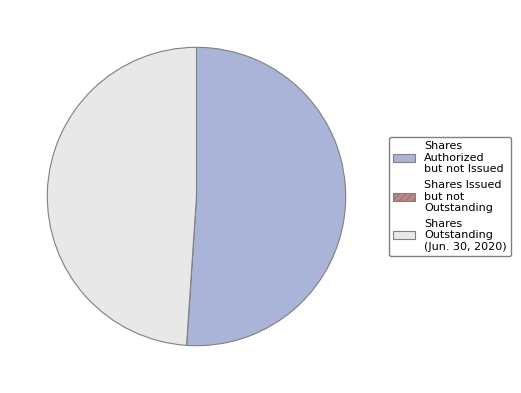

Does Shares Outstanding (Jun. 30, 2020) represent more than half of the total?

No